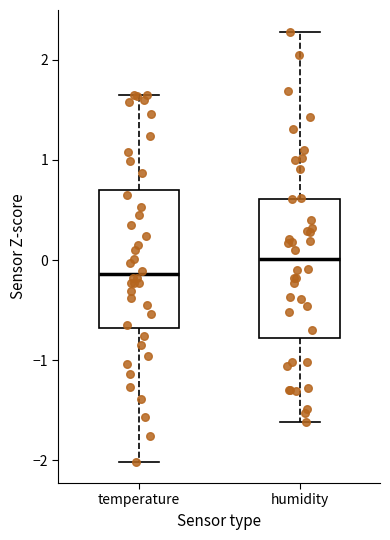

Which box's median line is the lowest?

temperature